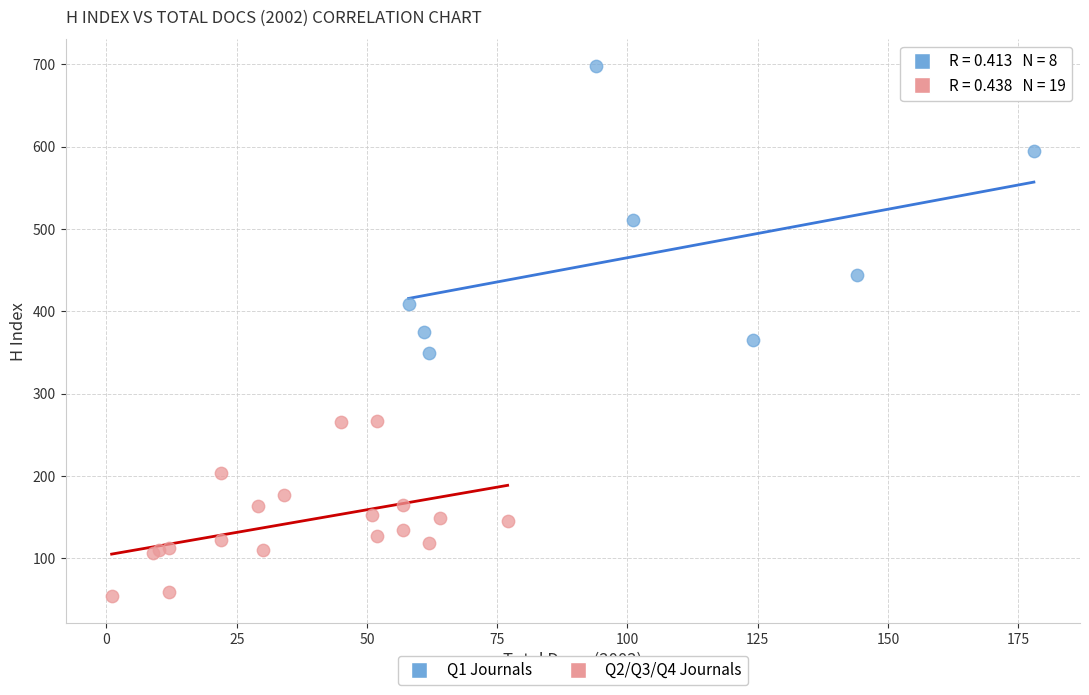

Which series reaches the minimum Y coordinate?

Q2/Q3/Q4 Journals